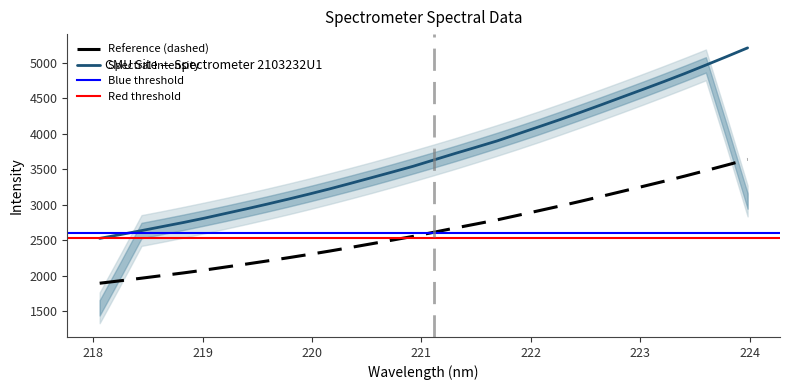

What is the difference between the second highest and minimum values?

1664.8